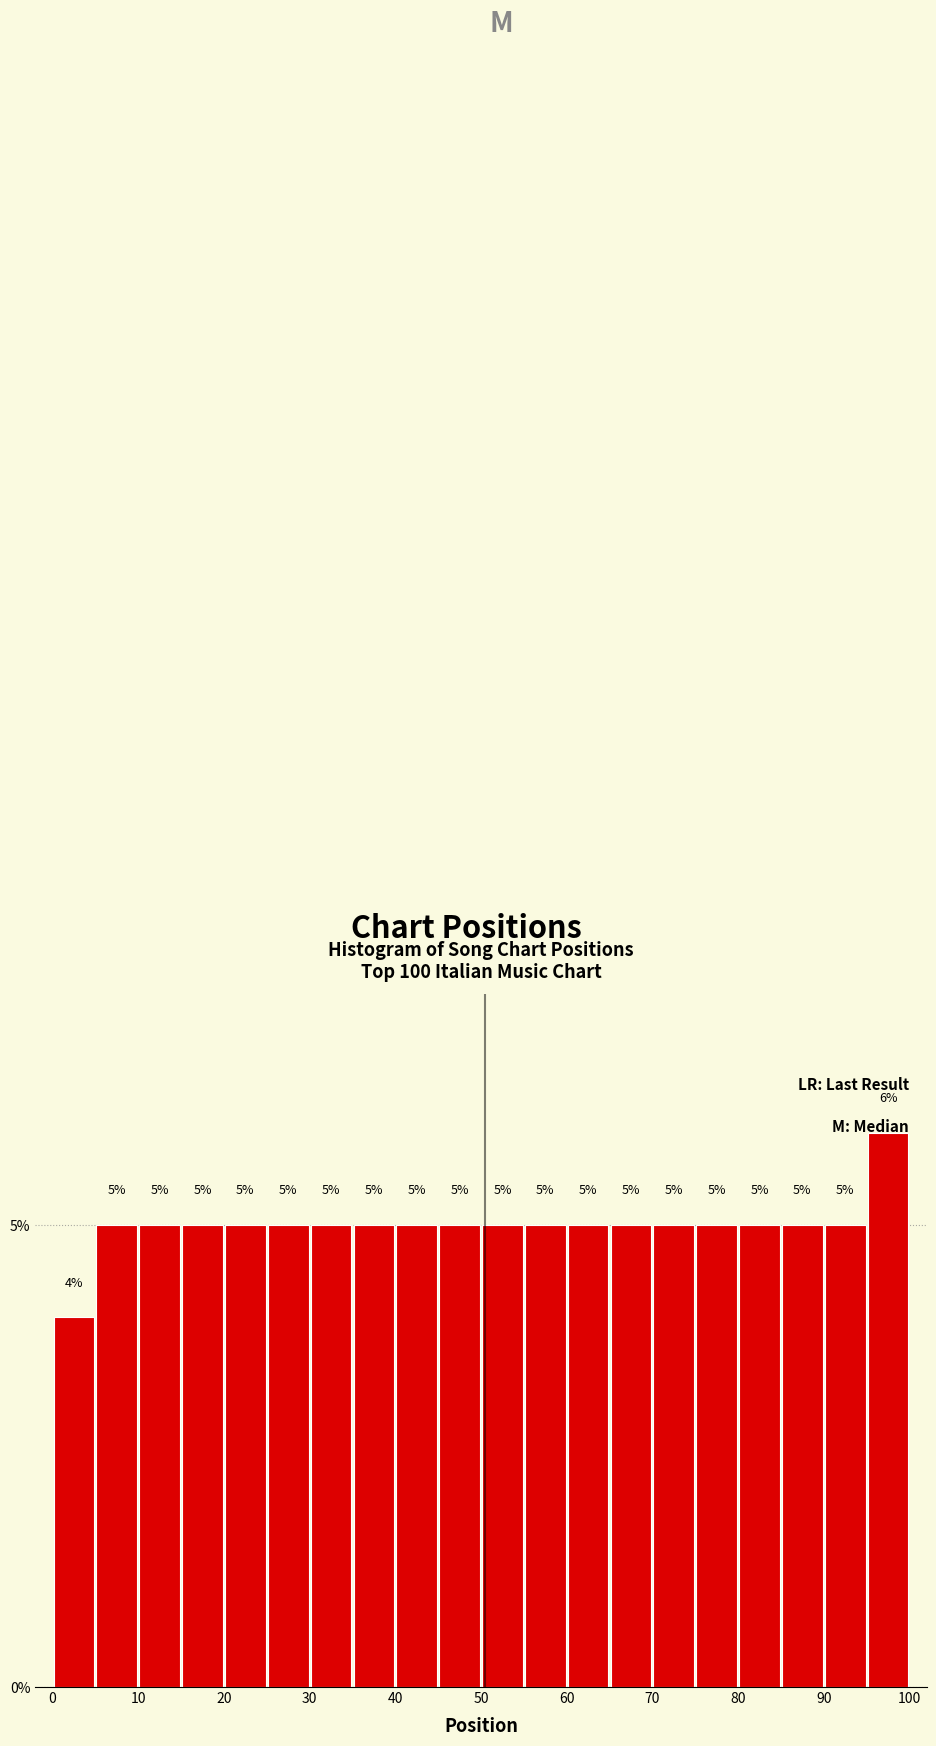

What is the height of the bar covering 45 to 50 on the x-axis?

5